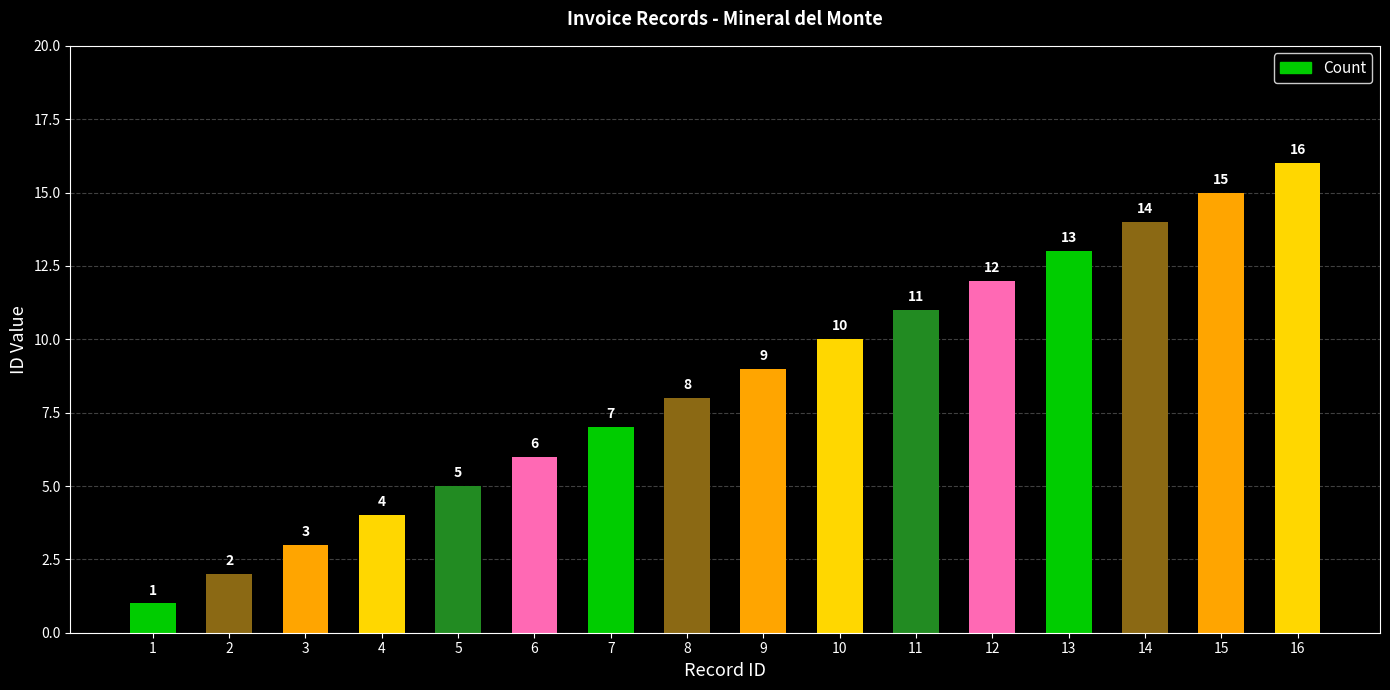

Does the chart contain stacked bars?

No